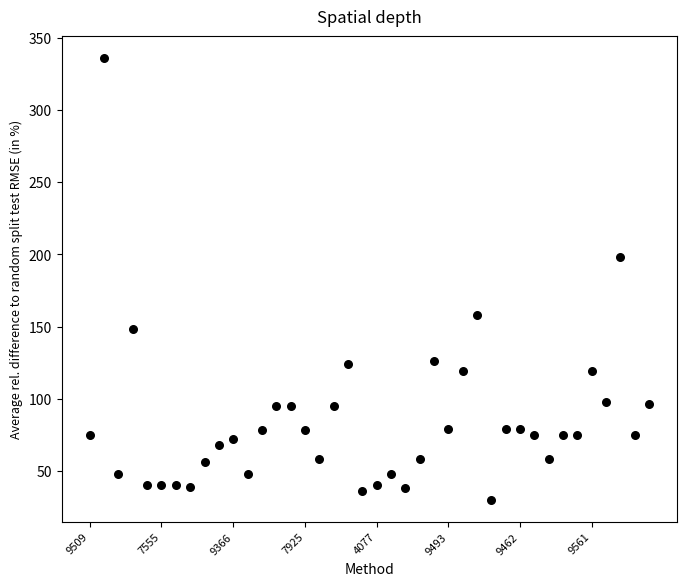

What is the range of Y values (max minus min)?

306.2